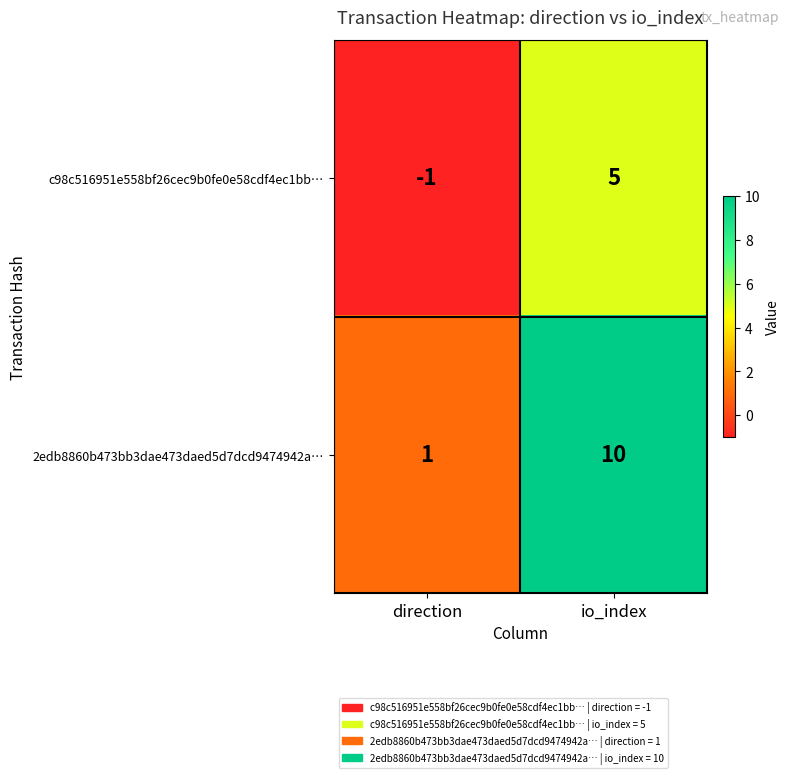

At how many categories does at least one series exceed 6?

1